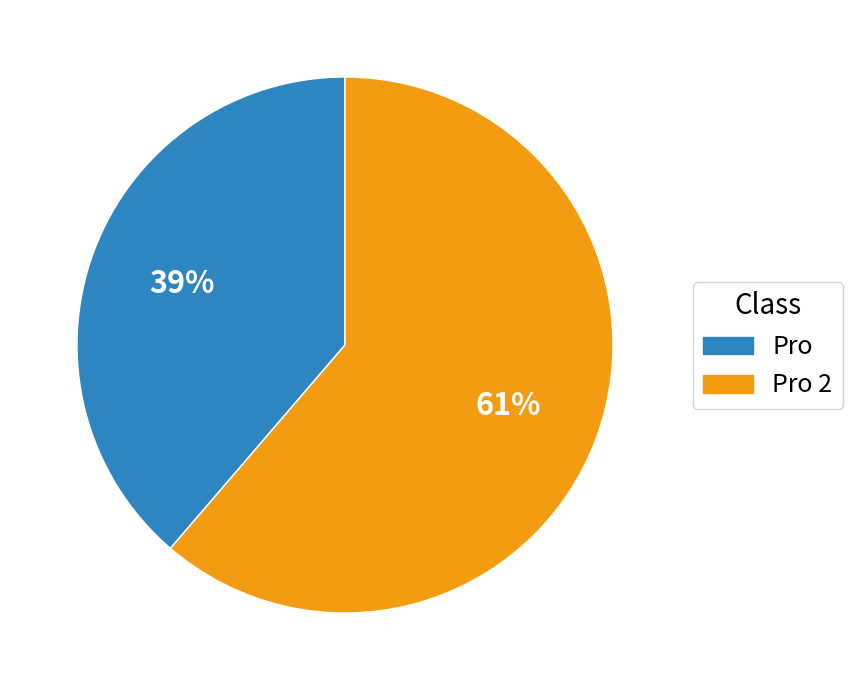

Does any single category account for the majority?

Yes